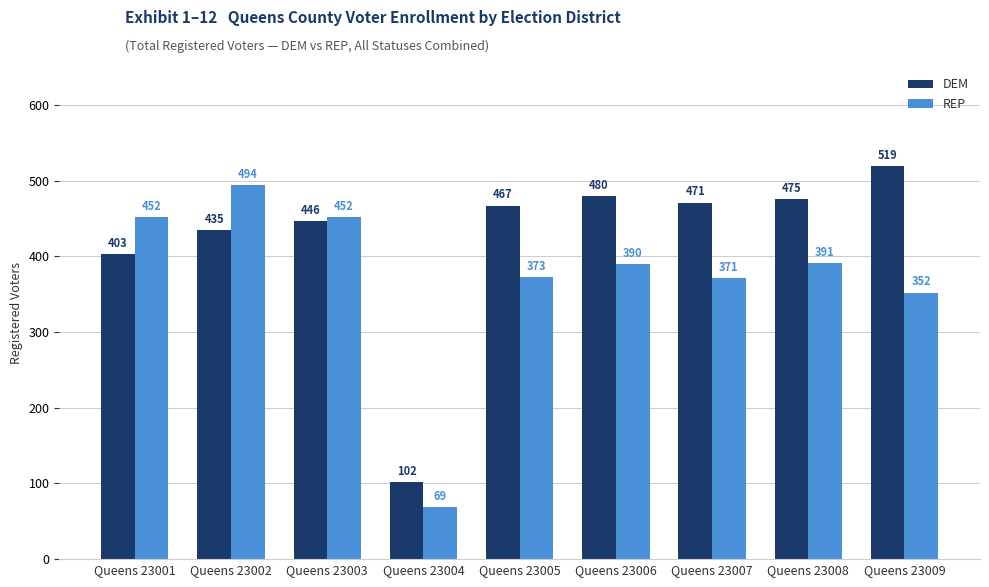

What is the difference between the REP values at Queens 23004 and Queens 23008?

322